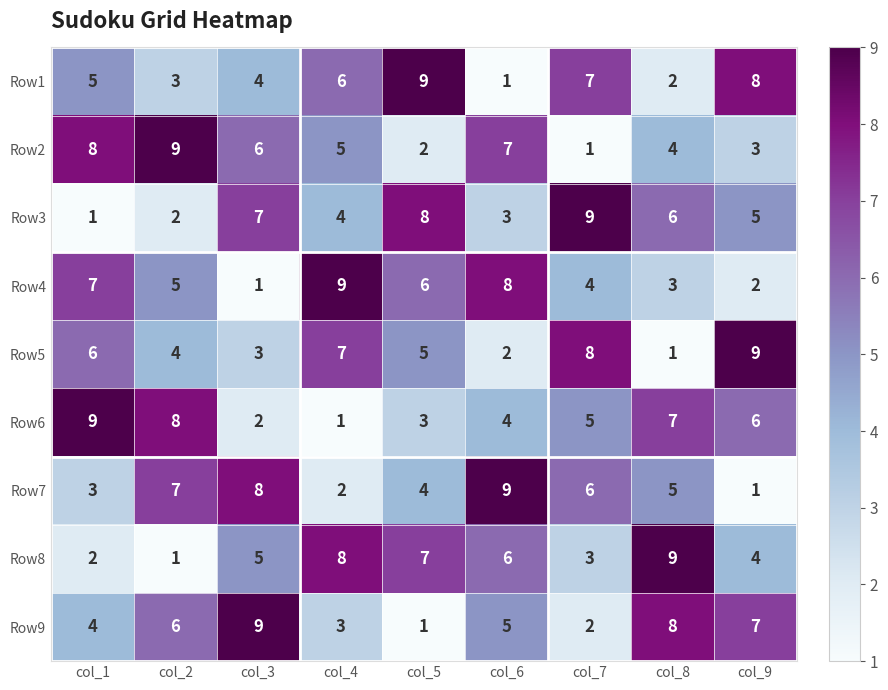

The Row7 series shows 2 at col_4. True or false?

True